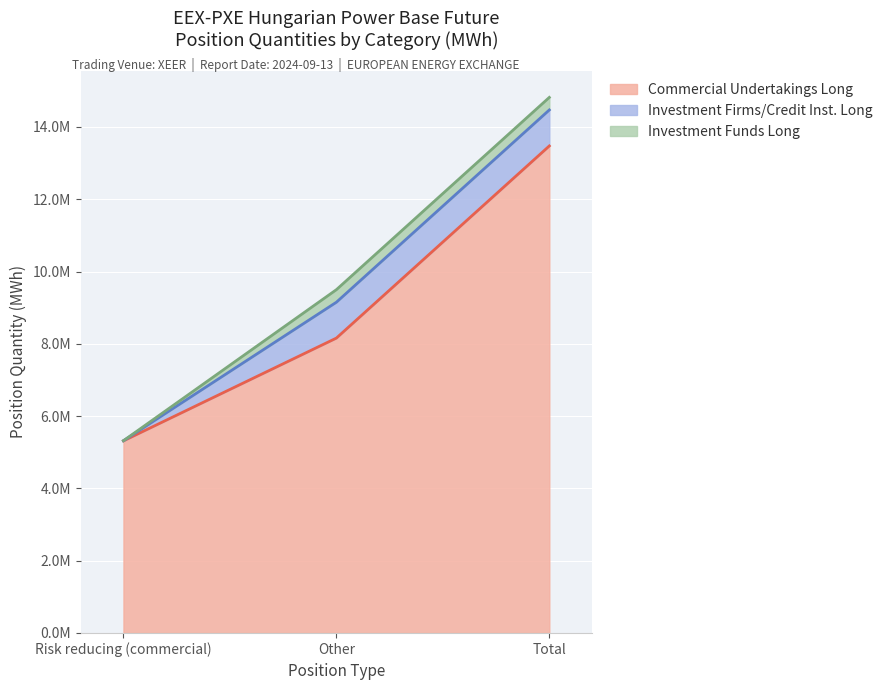

Which series has the widest spread of values?

Commercial Undertakings Long